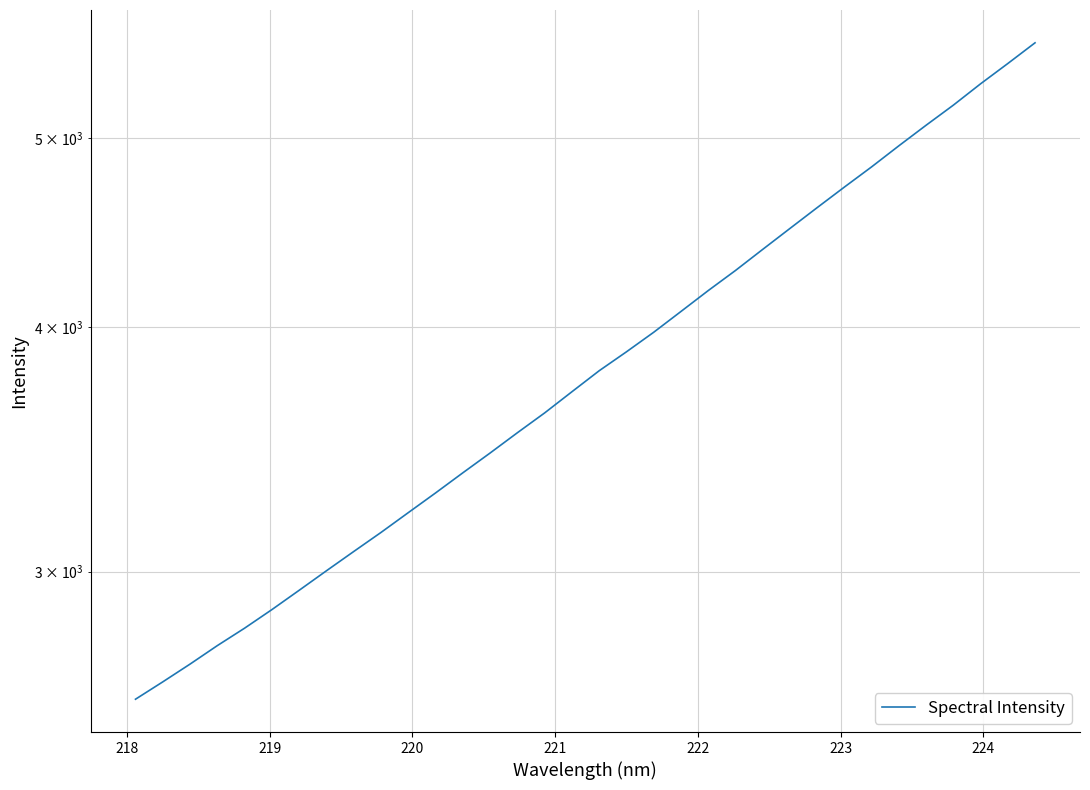

Is this an area chart (filled region under the line)?

No